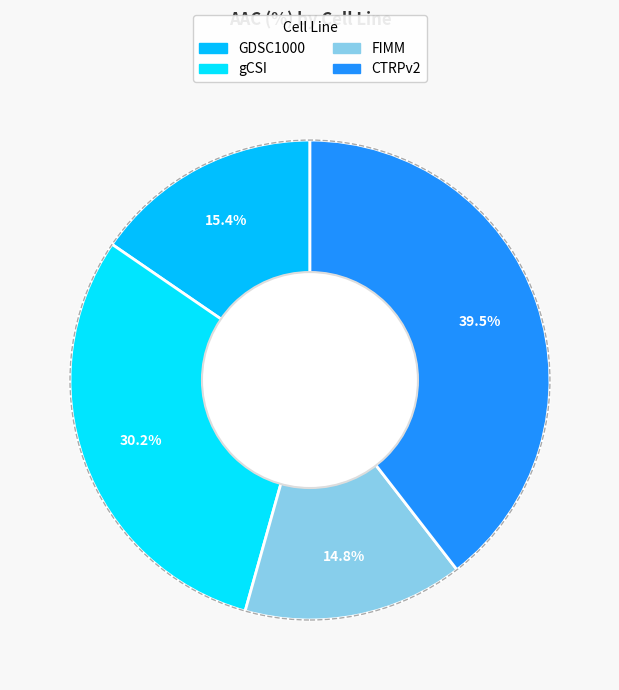

What percentage do CTRPv2 and GDSC1000 together represent?

54.9%